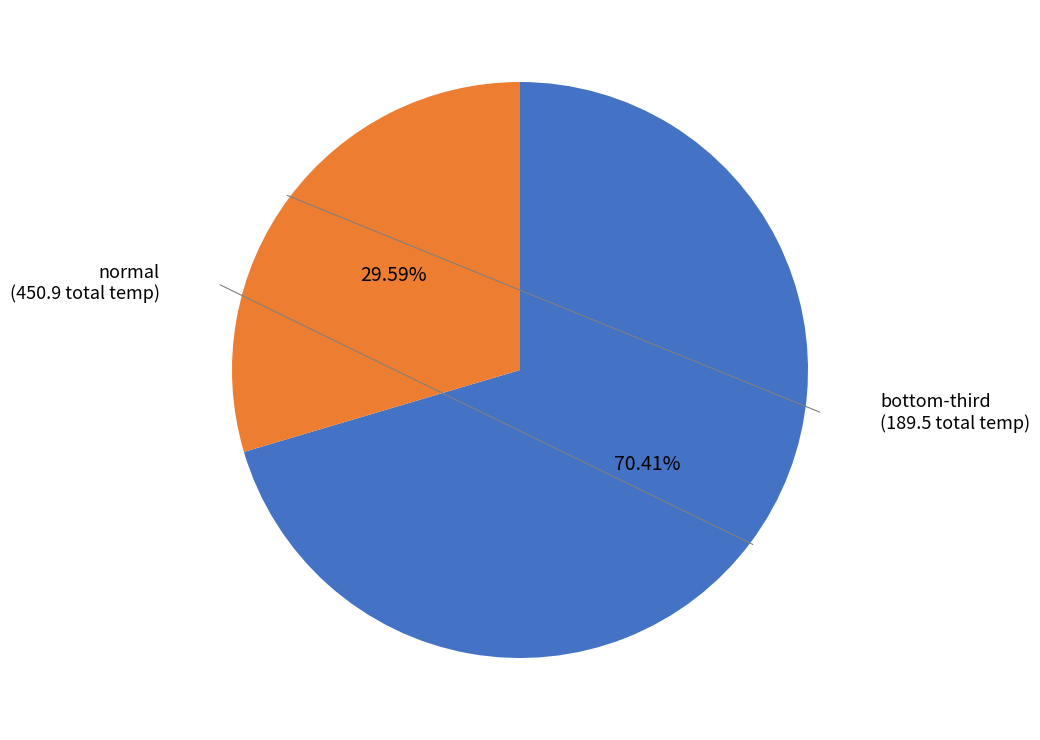

Is there a majority slice in this chart?

Yes